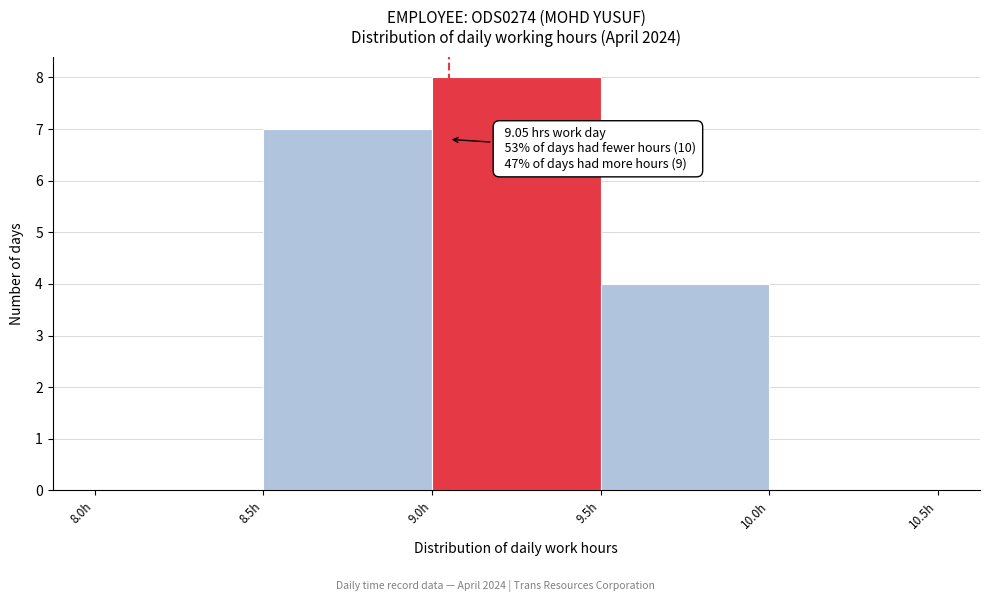

Which range on the x-axis has the tallest bar?

9.0 to 9.5